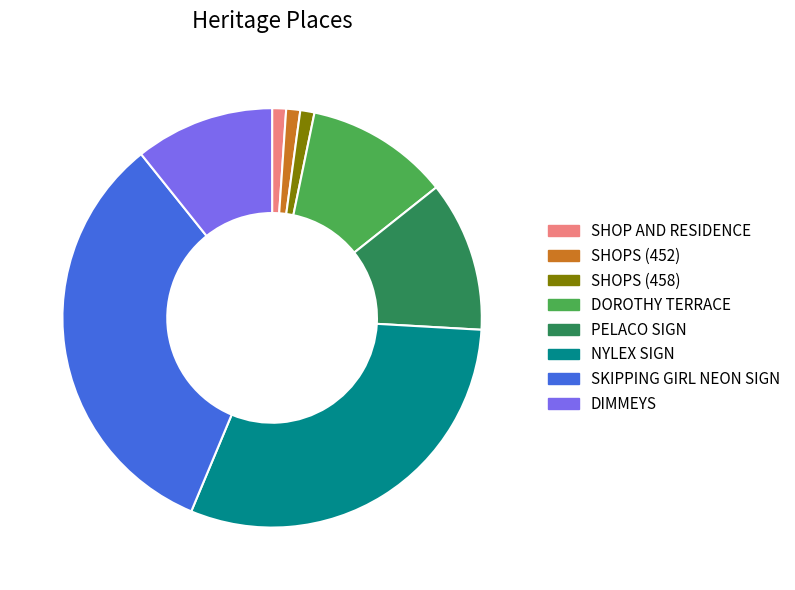

Is it true that SKIPPING GIRL NEON SIGN is 33% of the pie?

True